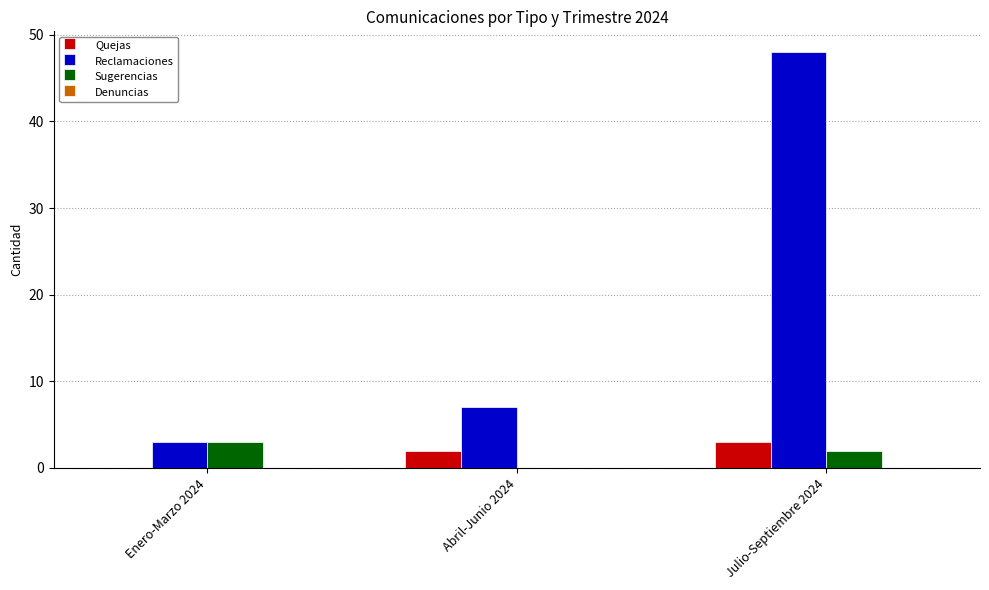

At which category does the chart reach its peak across all series?

Julio-Septiembre 2024